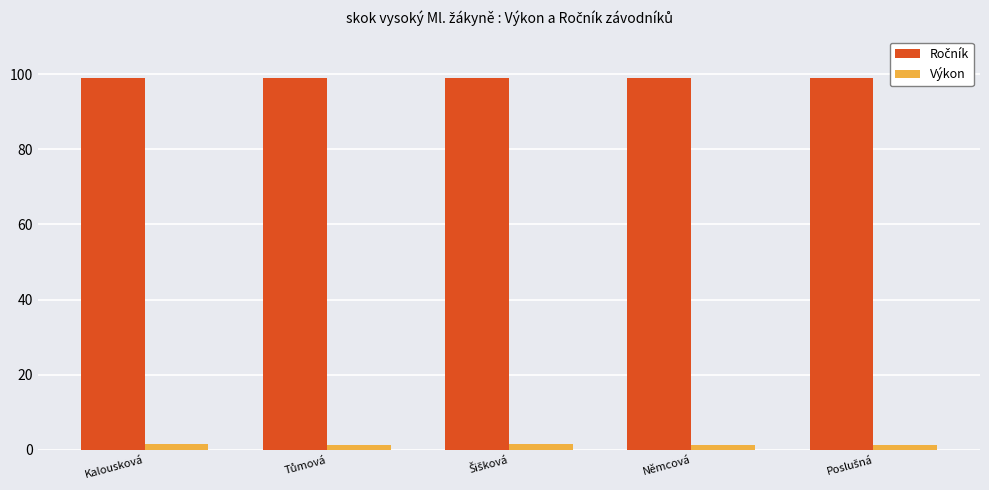

How many bars are there in each group?

2